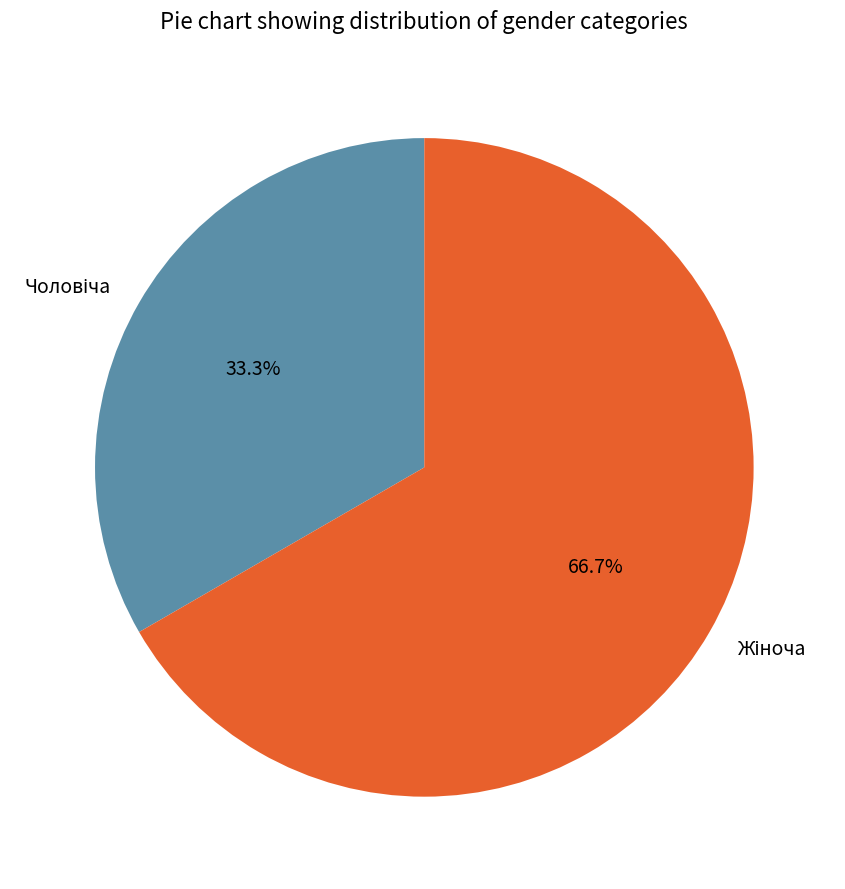

What is the largest slice in the pie chart?

Жіноча